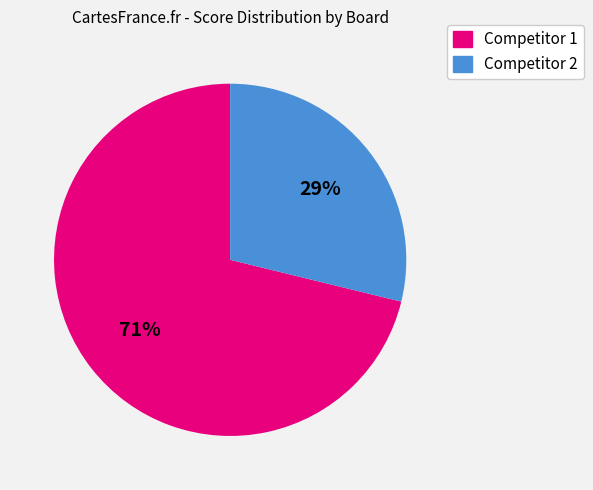

To the nearest percent, what is the difference between the largest and smallest slice percentages?

42%